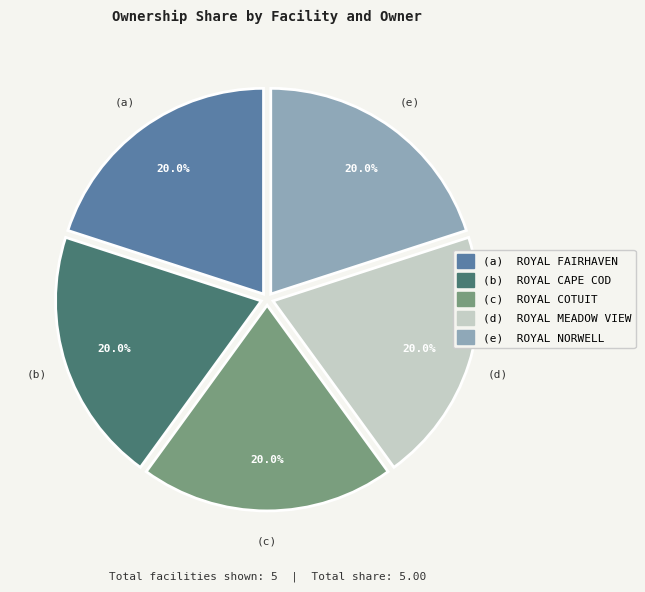

Is there any slice that represents more than half of the pie?

No